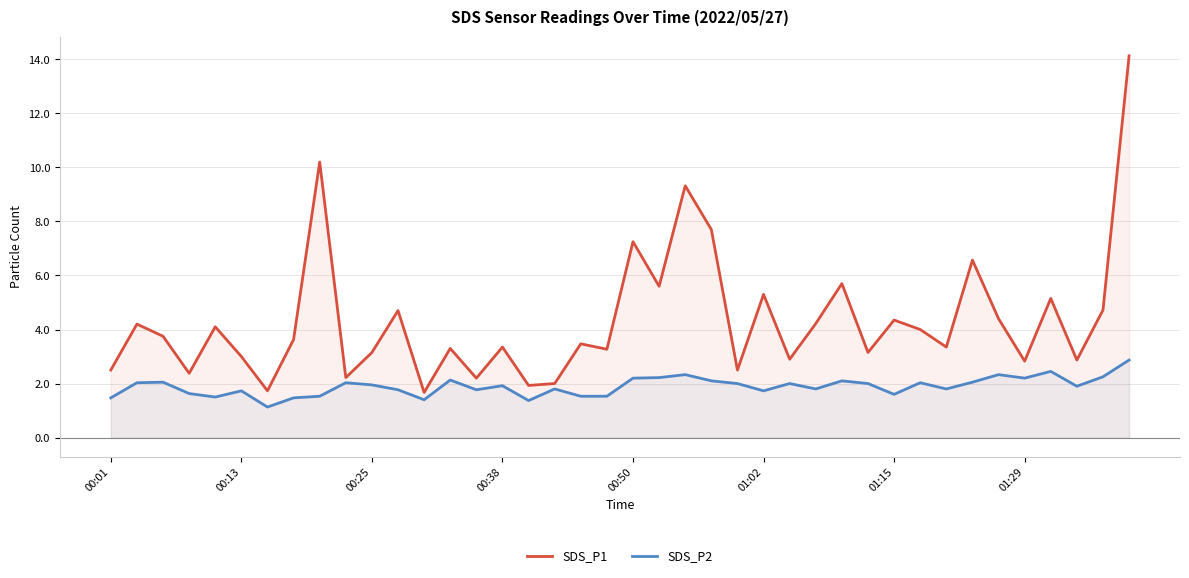

The value of SDS_P1 at 23 is 11.2. True or false?

False